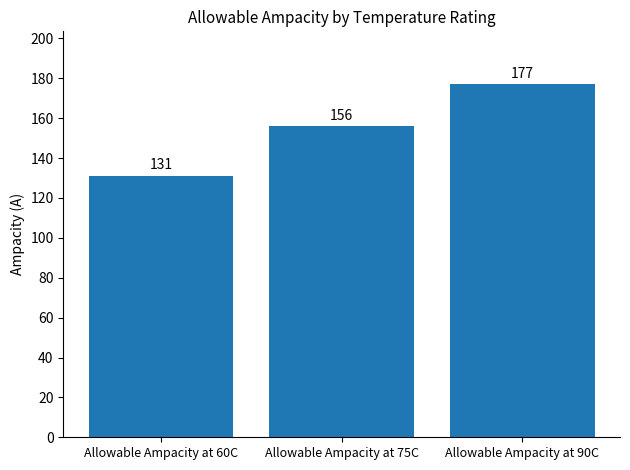

Reading left to right, transcribe all the data shown in this chart.

Allowable Ampacity at 60C=131	Allowable Ampacity at 75C=156	Allowable Ampacity at 90C=177